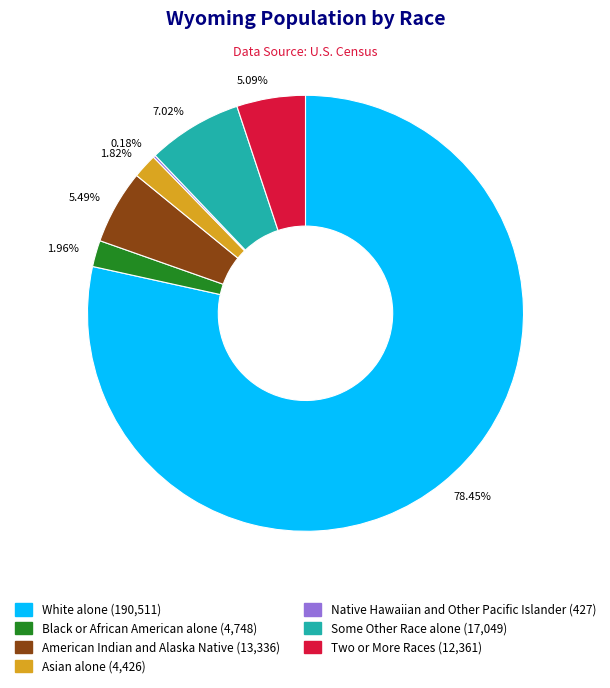

Combined, do American Indian and Alaska Native and Black or African American alone account for over 50%?

No